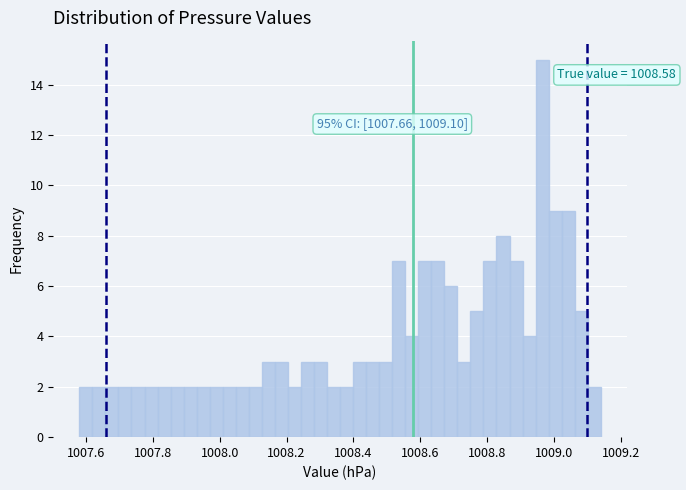

Read against the x-axis, roughly where is the centre of the tallest bar?

1008.96